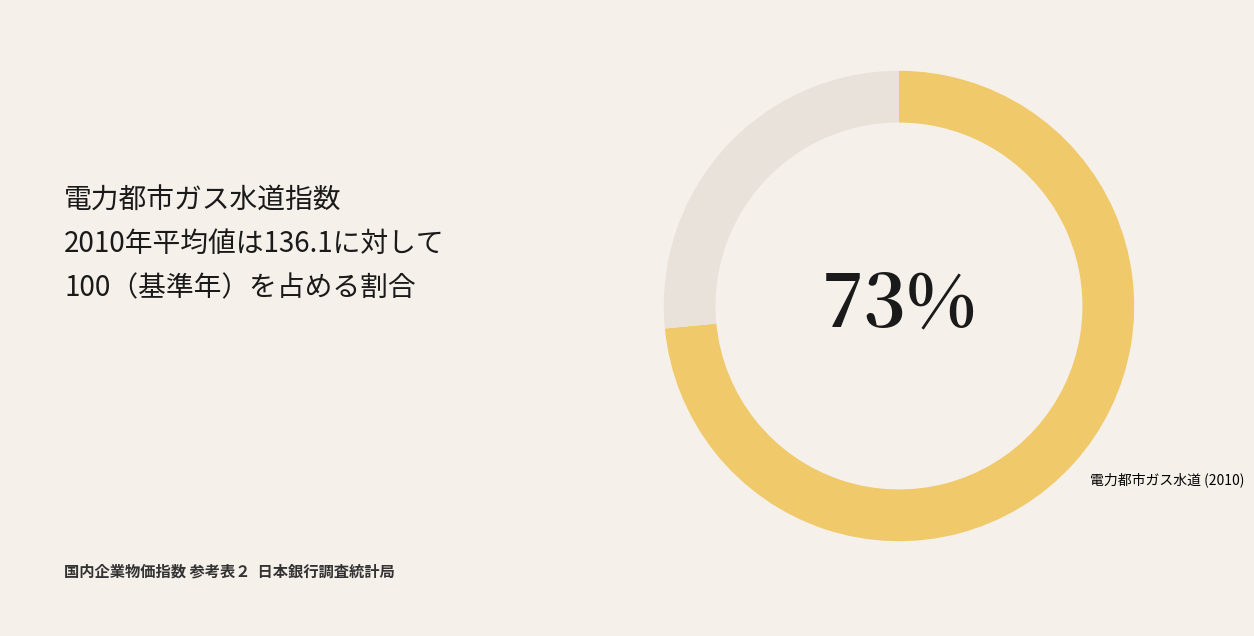

To the nearest percent, what is the average slice percentage?

50%